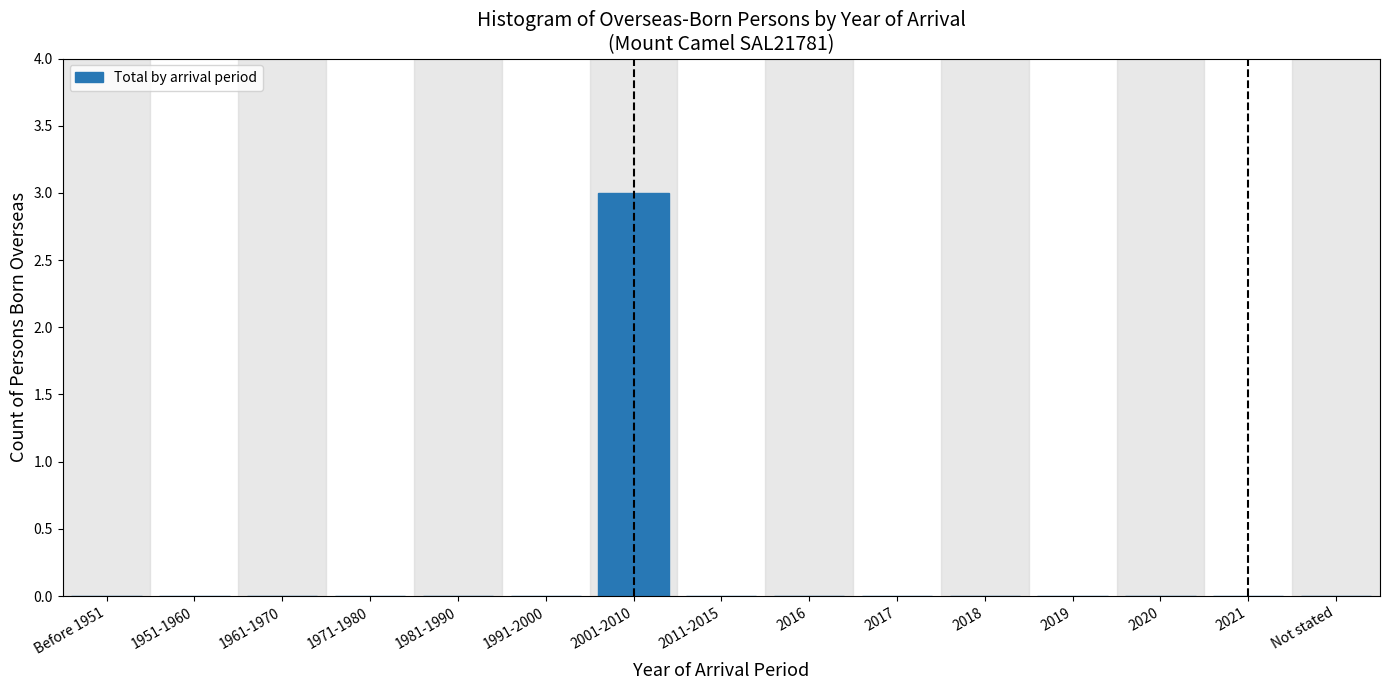

Reading left to right, list all the values displayed in this chart.

Before 1951=0	1951-1960=0	1961-1970=0	1971-1980=0	1981-1990=0	1991-2000=0	2001-2010=3	2011-2015=0	2016=0	2017=0	2018=0	2019=0	2020=0	2021=0	Not stated=0